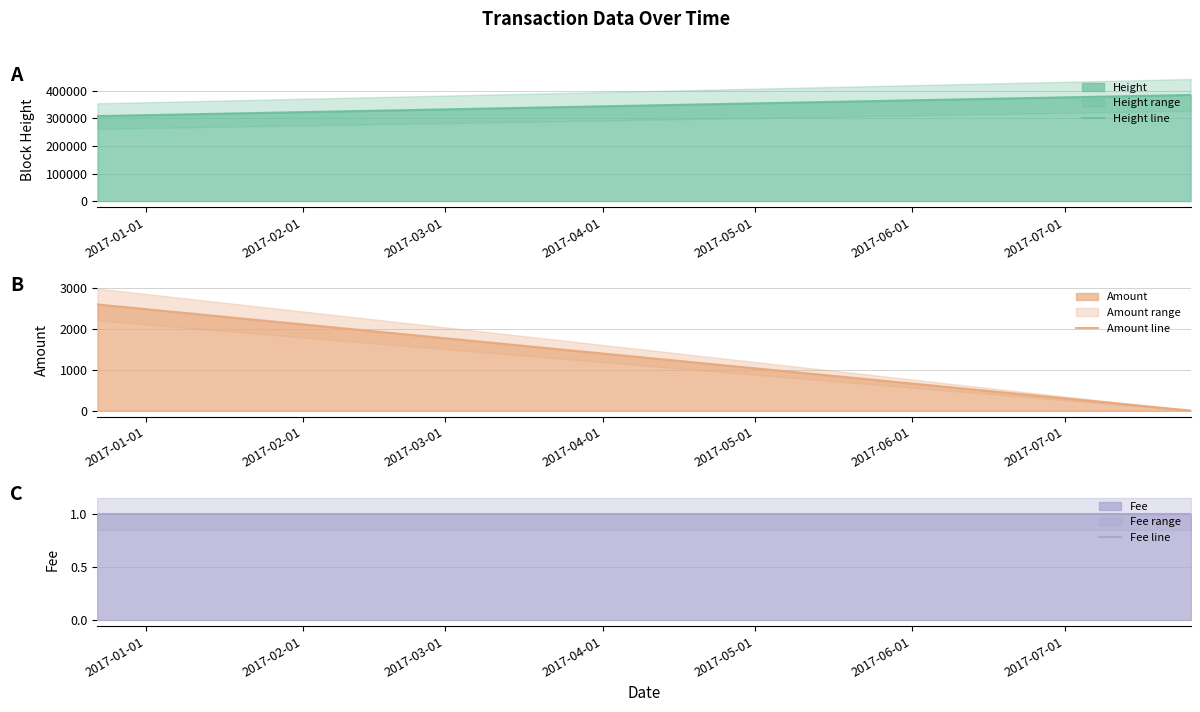

What is the lowest value of the Height line series?

308739